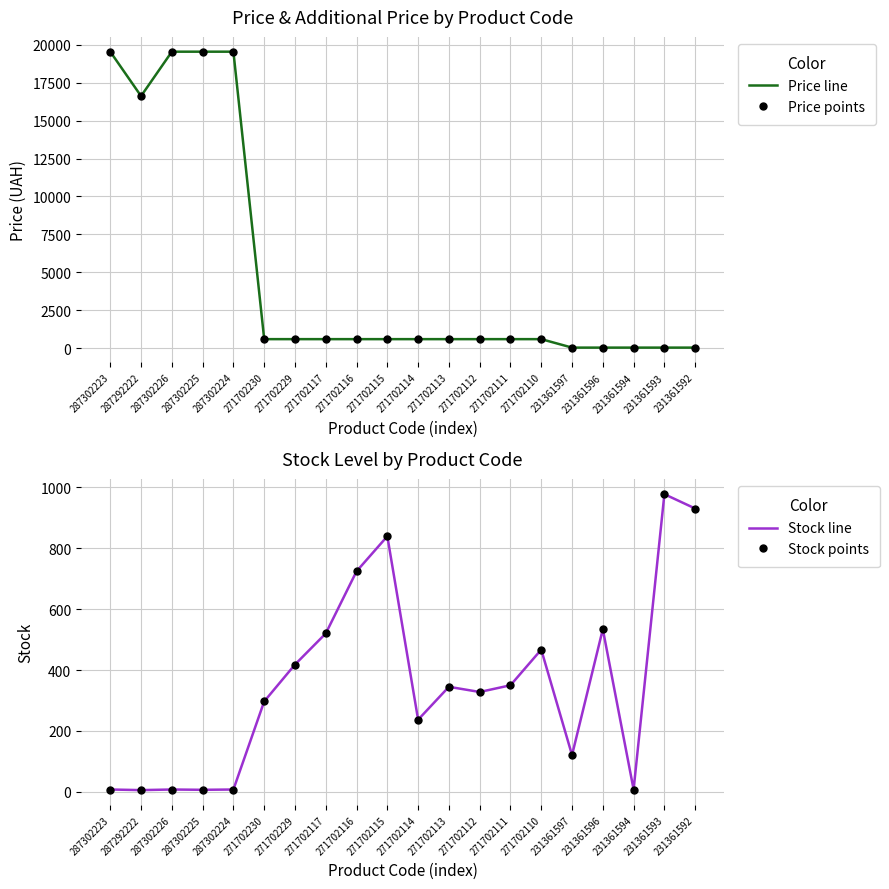

What position from the left is 271702116?

9